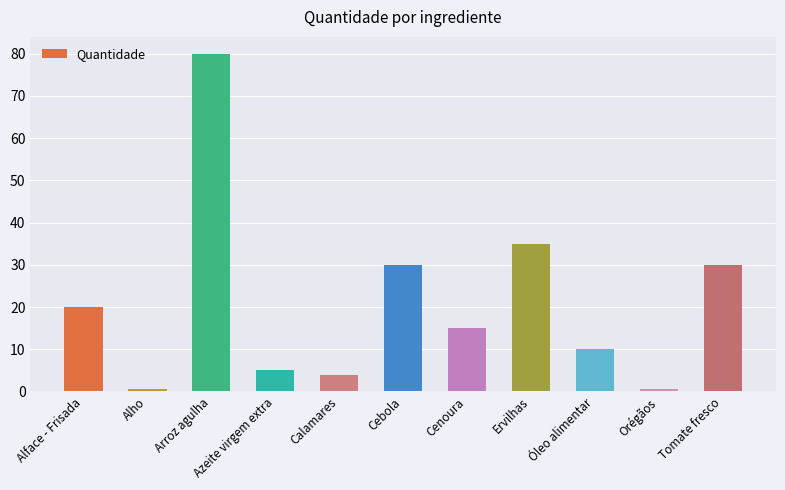

What position from the right is Alface - Frisada?

11